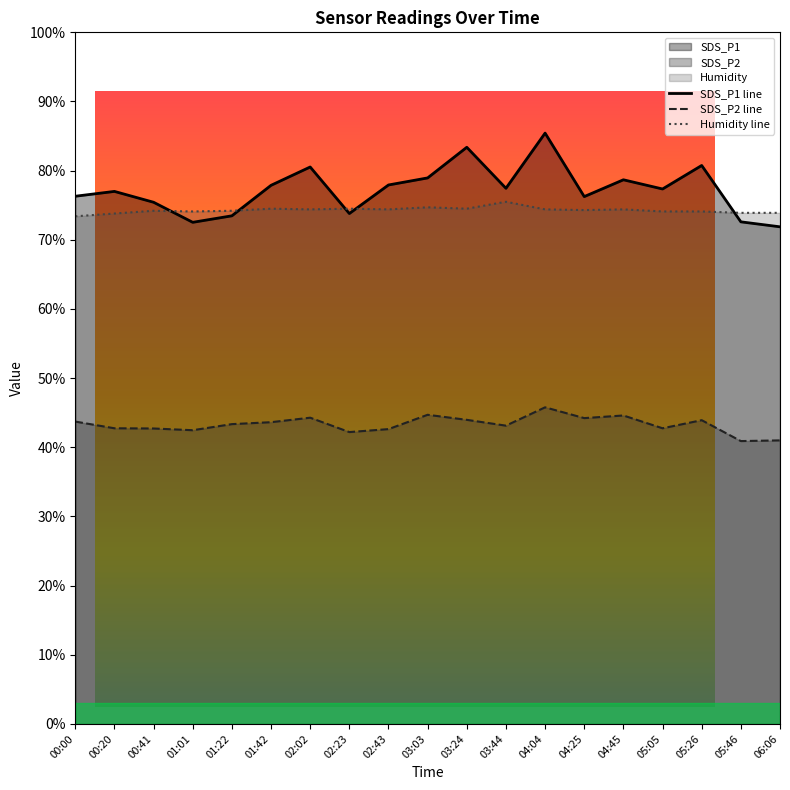

Between 05:46 and 02:02, which is larger?

02:02